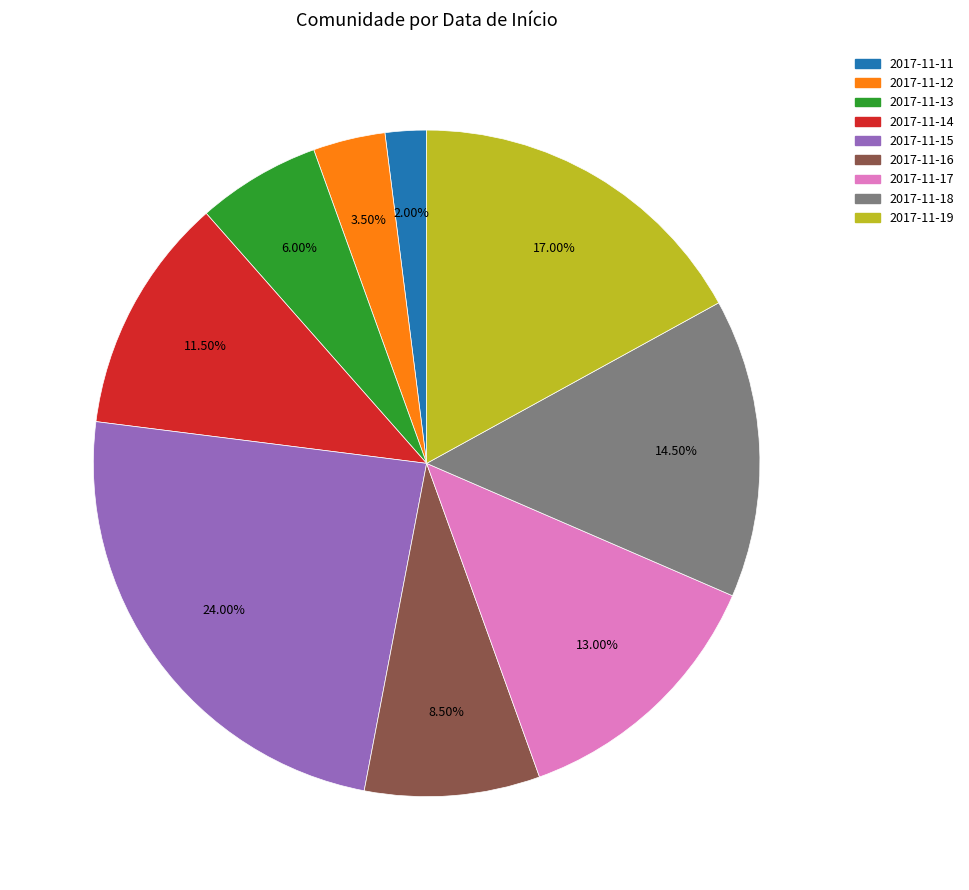

Does 2017-11-12 account for over 50% of the chart?

No